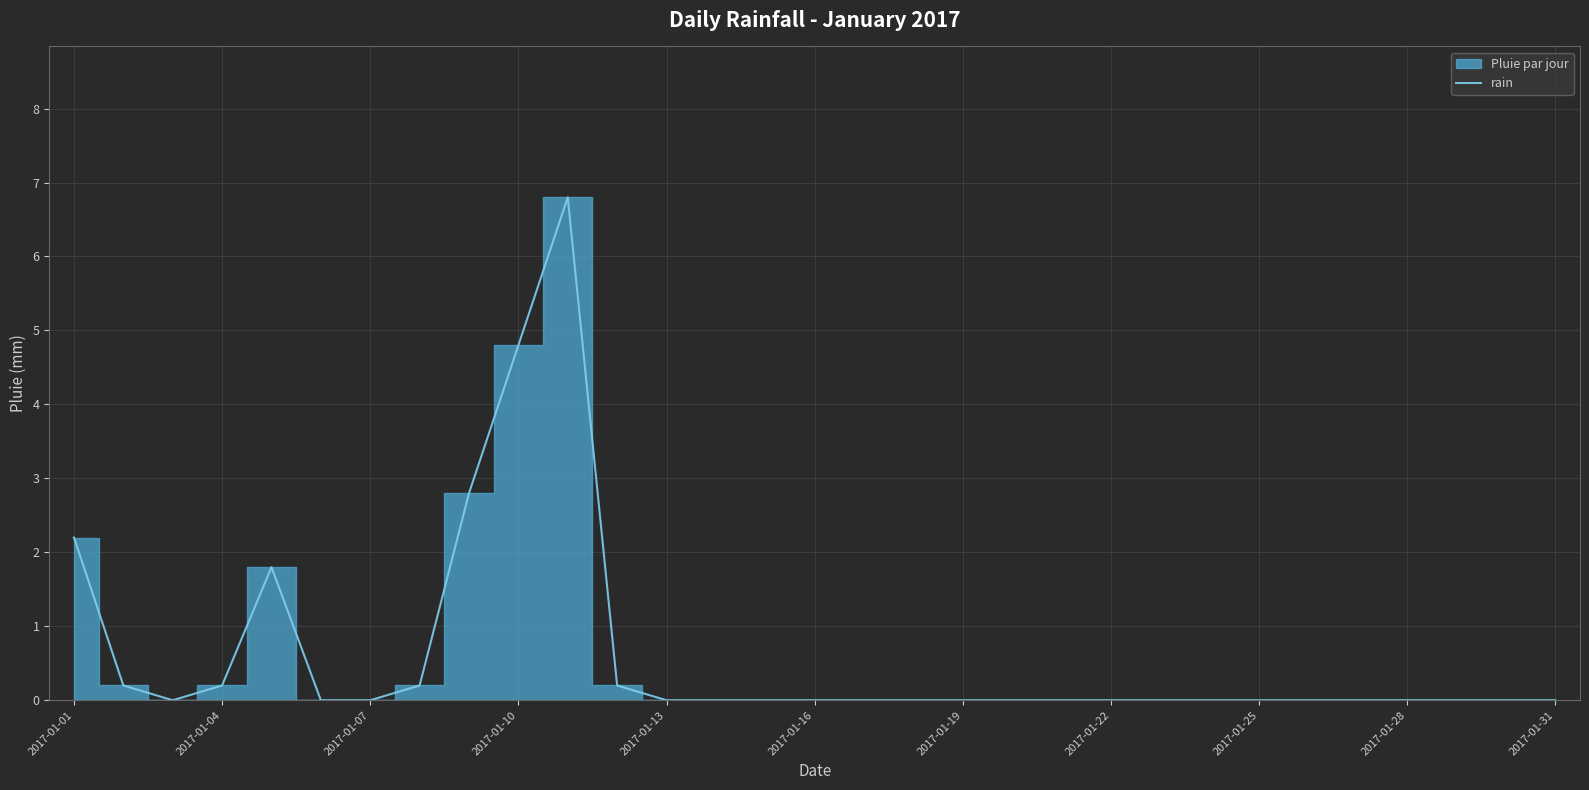

How many interior local peaks (higher than both neighbors) does the data have?

2